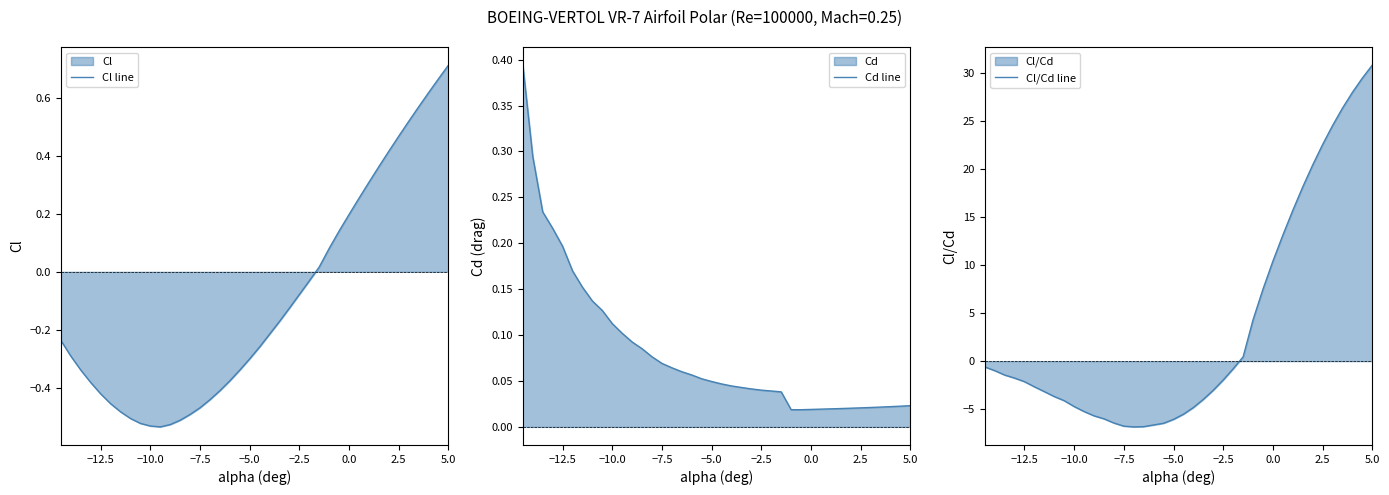

What is the highest value of the Cl/Cd line series?

30.9